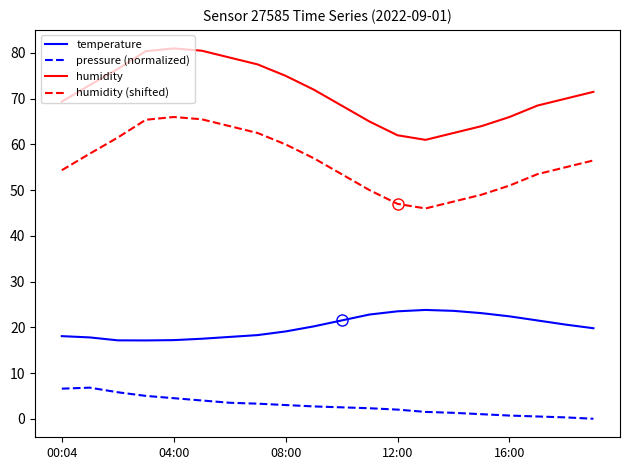

True or false: humidity (shifted) and humidity intersect in this chart.

False